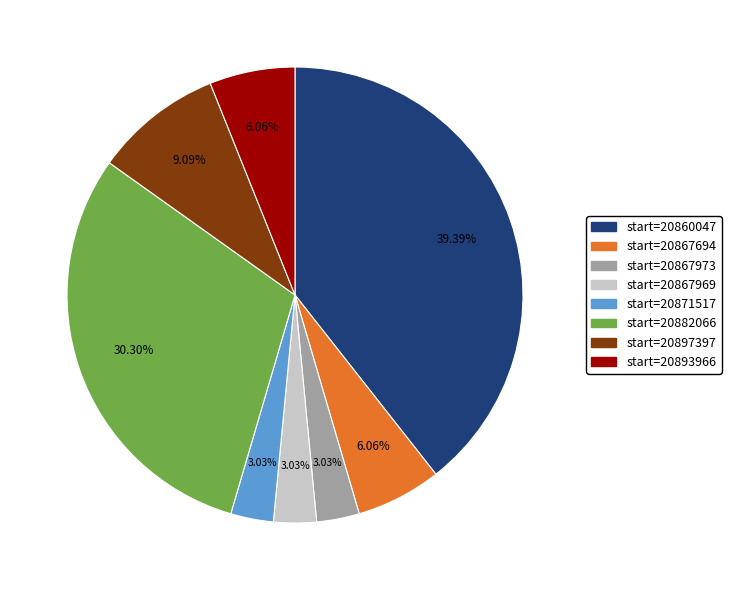

Do start=20867973 and start=20893966 together represent more than half of the pie?

No